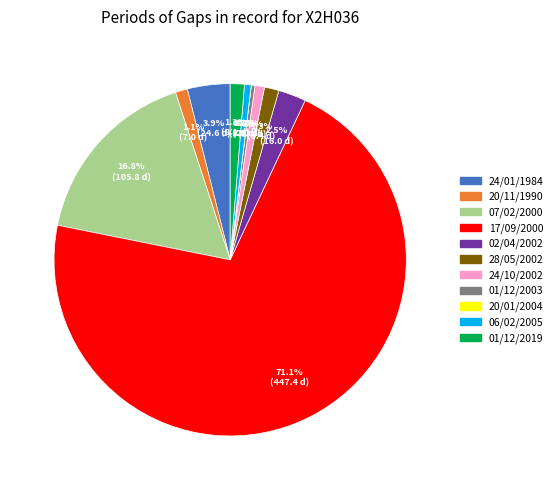

What portion of the pie excludes 24/01/1984?

96.1%